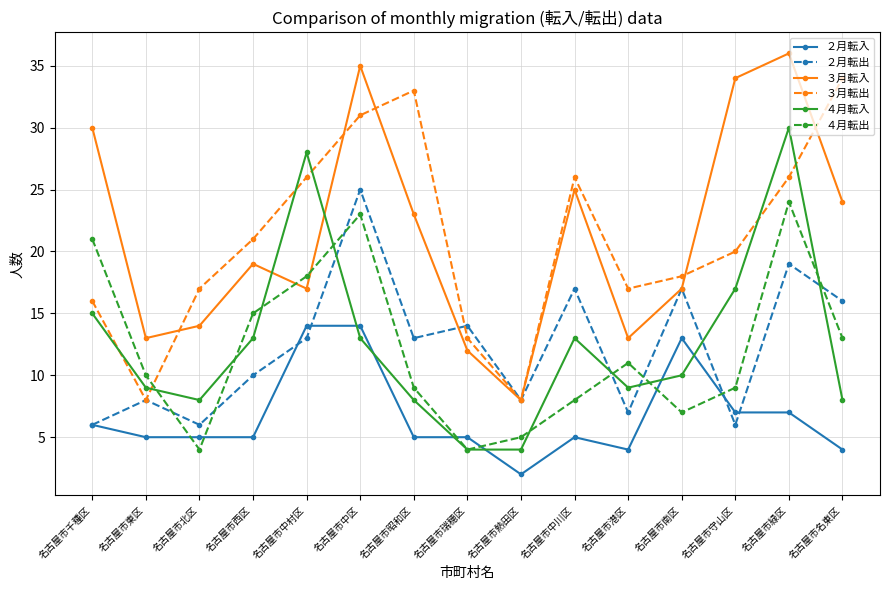

Reading left to right, list all the values displayed in this chart.

２月転入: 名古屋市千種区=6	名古屋市東区=5	名古屋市北区=5	名古屋市西区=5	名古屋市中村区=14	名古屋市中区=14	名古屋市昭和区=5	名古屋市瑞穂区=5	名古屋市熱田区=2	名古屋市中川区=5	名古屋市港区=4	名古屋市南区=13	名古屋市守山区=7	名古屋市緑区=7	名古屋市名東区=4
２月転出: 名古屋市千種区=6	名古屋市東区=8	名古屋市北区=6	名古屋市西区=10	名古屋市中村区=13	名古屋市中区=25	名古屋市昭和区=13	名古屋市瑞穂区=14	名古屋市熱田区=8	名古屋市中川区=17	名古屋市港区=7	名古屋市南区=17	名古屋市守山区=6	名古屋市緑区=19	名古屋市名東区=16
３月転入: 名古屋市千種区=30	名古屋市東区=13	名古屋市北区=14	名古屋市西区=19	名古屋市中村区=17	名古屋市中区=35	名古屋市昭和区=23	名古屋市瑞穂区=12	名古屋市熱田区=8	名古屋市中川区=25	名古屋市港区=13	名古屋市南区=17	名古屋市守山区=34	名古屋市緑区=36	名古屋市名東区=24
３月転出: 名古屋市千種区=16	名古屋市東区=8	名古屋市北区=17	名古屋市西区=21	名古屋市中村区=26	名古屋市中区=31	名古屋市昭和区=33	名古屋市瑞穂区=13	名古屋市熱田区=8	名古屋市中川区=26	名古屋市港区=17	名古屋市南区=18	名古屋市守山区=20	名古屋市緑区=26	名古屋市名東区=34
４月転入: 名古屋市千種区=15	名古屋市東区=9	名古屋市北区=8	名古屋市西区=13	名古屋市中村区=28	名古屋市中区=13	名古屋市昭和区=8	名古屋市瑞穂区=4	名古屋市熱田区=4	名古屋市中川区=13	名古屋市港区=9	名古屋市南区=10	名古屋市守山区=17	名古屋市緑区=30	名古屋市名東区=8
４月転出: 名古屋市千種区=21	名古屋市東区=10	名古屋市北区=4	名古屋市西区=15	名古屋市中村区=18	名古屋市中区=23	名古屋市昭和区=9	名古屋市瑞穂区=4	名古屋市熱田区=5	名古屋市中川区=8	名古屋市港区=11	名古屋市南区=7	名古屋市守山区=9	名古屋市緑区=24	名古屋市名東区=13